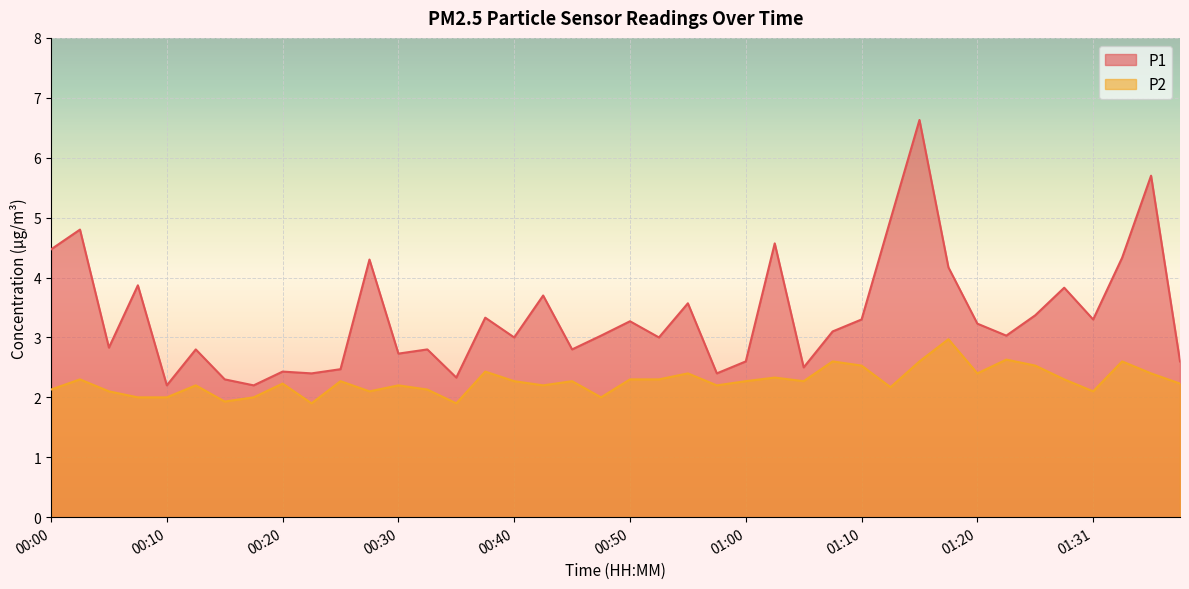

How many interior local peaks does the P1 series have?

14